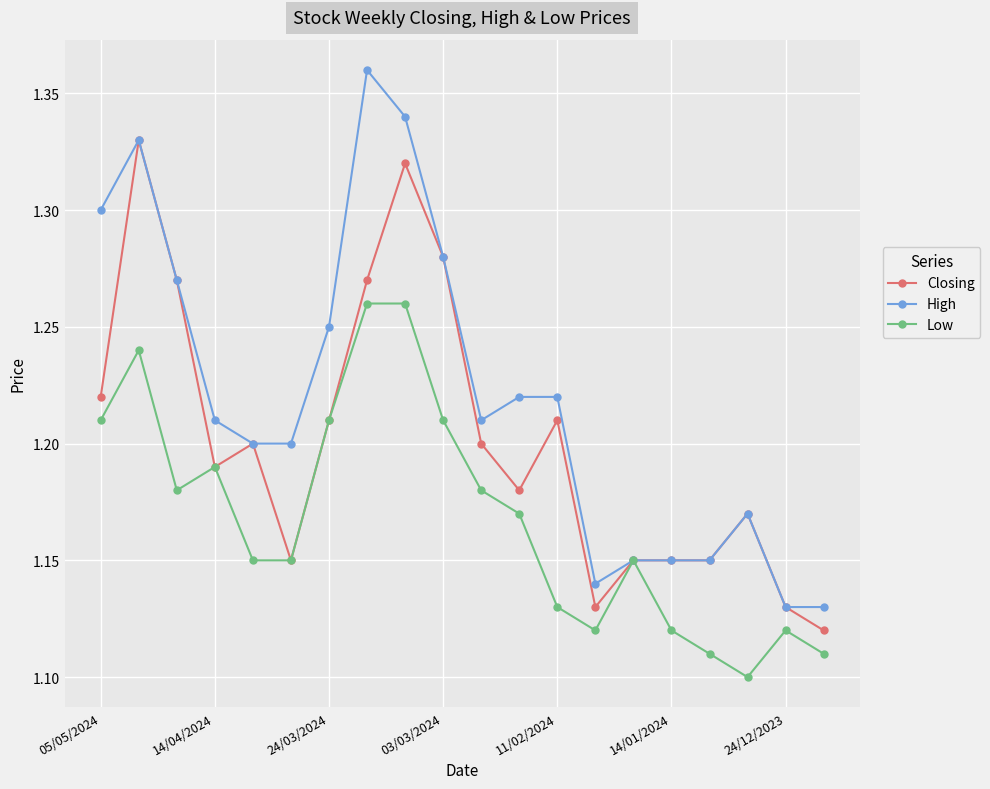

Which series has the widest spread of values?

High